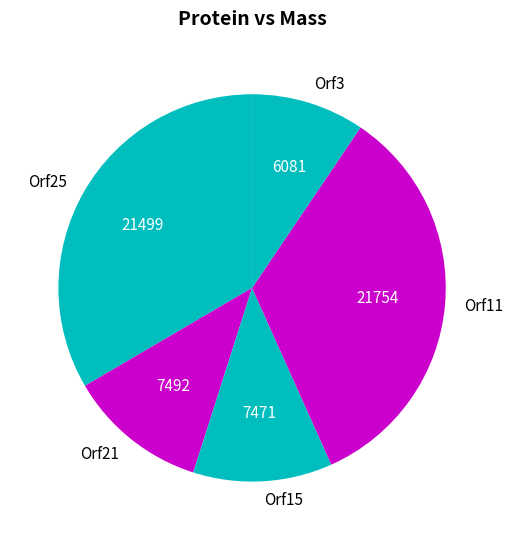

Is the sum of Orf25 and Orf15 greater than half?

No